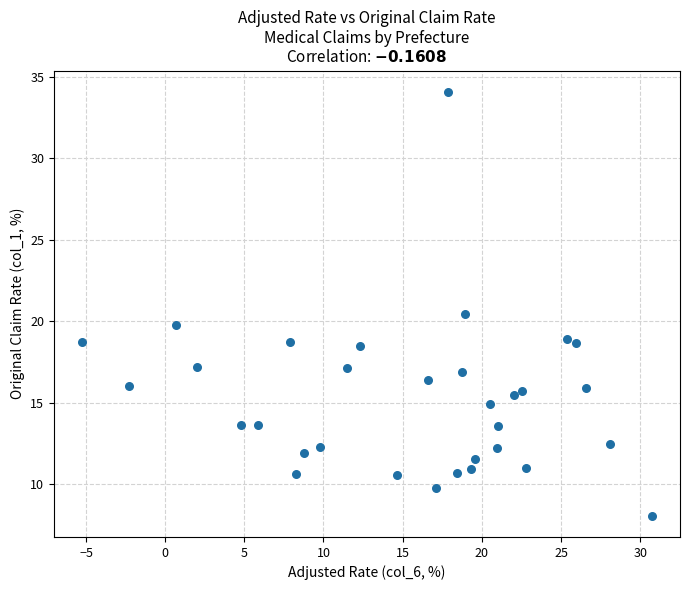

What is the range of Y values (max minus min)?

26.0